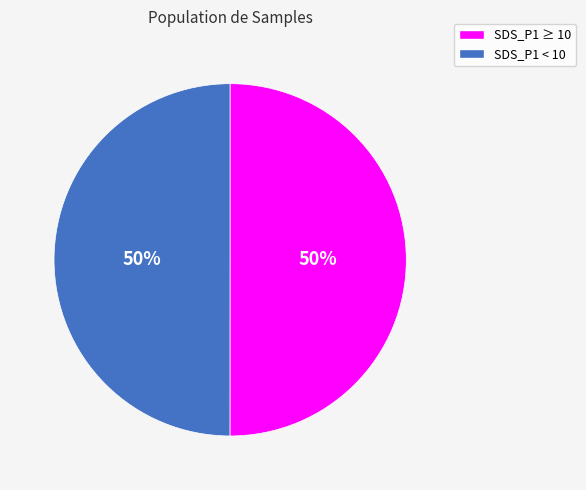

To the nearest percent, what is the average slice percentage?

50%